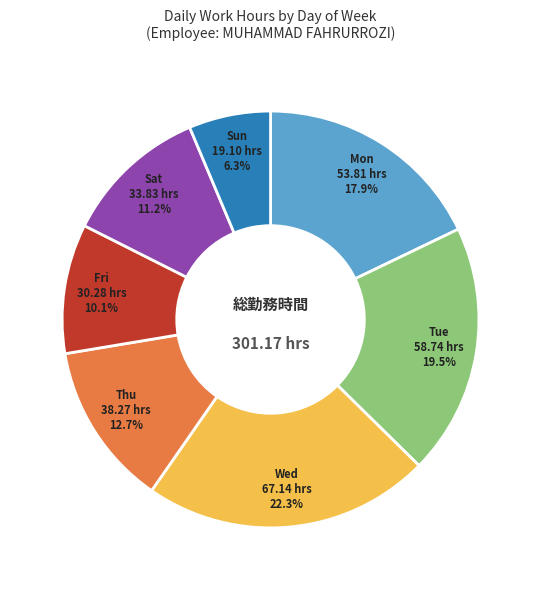

Is there a majority slice in this chart?

No